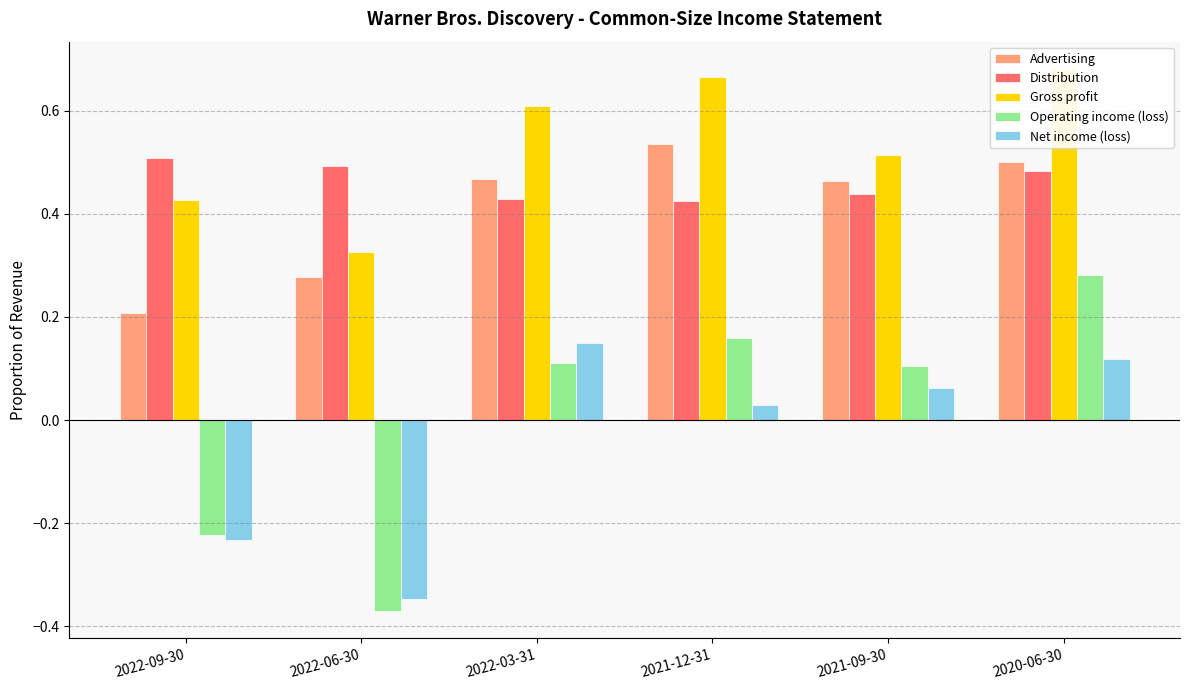

Reading left to right, list all the values displayed in this chart.

Advertising: 0.2	0.3	0.5	0.5	0.5	0.5
Distribution: 0.5	0.5	0.4	0.4	0.4	0.5
Gross profit: 0.4	0.3	0.6	0.7	0.5	0.7
Operating income (loss): -0.2	-0.4	0.1	0.2	0.1	0.3
Net income (loss): -0.2	-0.3	0.2	0.0	0.1	0.1